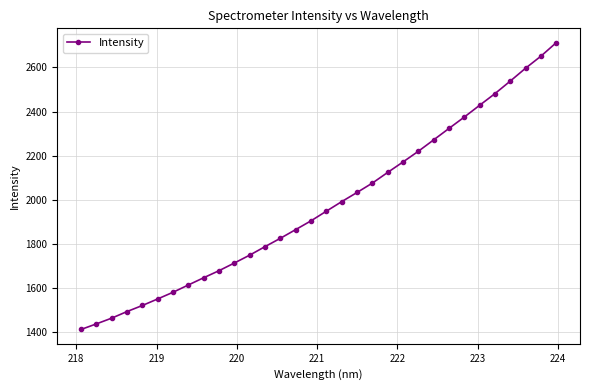

What is the value of the 8th point from the left?

1613.9